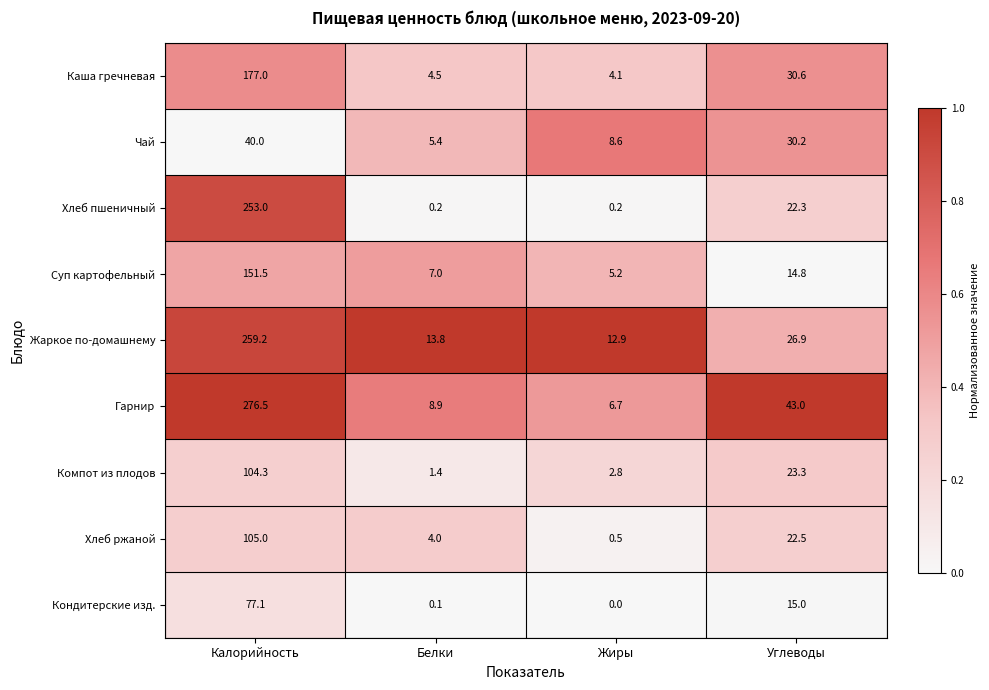

List the series in order of their peak value, highest first.

Гарнир, Жаркое по-домашнему, Хлеб пшеничный, Каша гречневая, Суп картофельный, Хлеб ржаной, Компот из плодов, Кондитерские изд., Чай